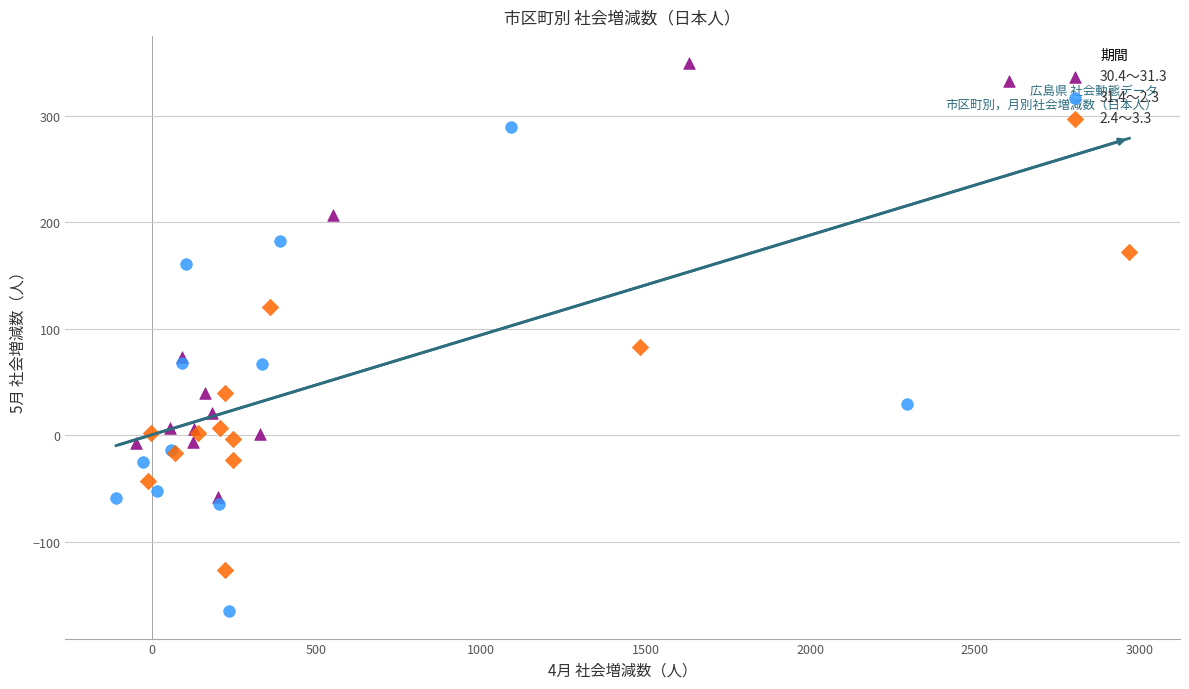

Which series contains the highest Y value?

30.4～31.3